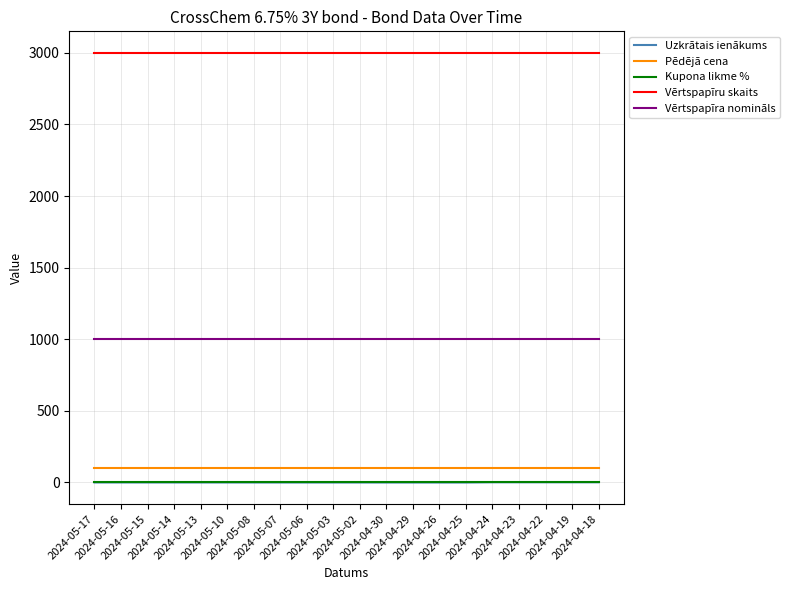

What are all the series names shown in the legend?

Uzkrātais ienākums, Pēdējā cena, Kupona likme %, Vērtspapīru skaits, Vērtspapīra nomināls